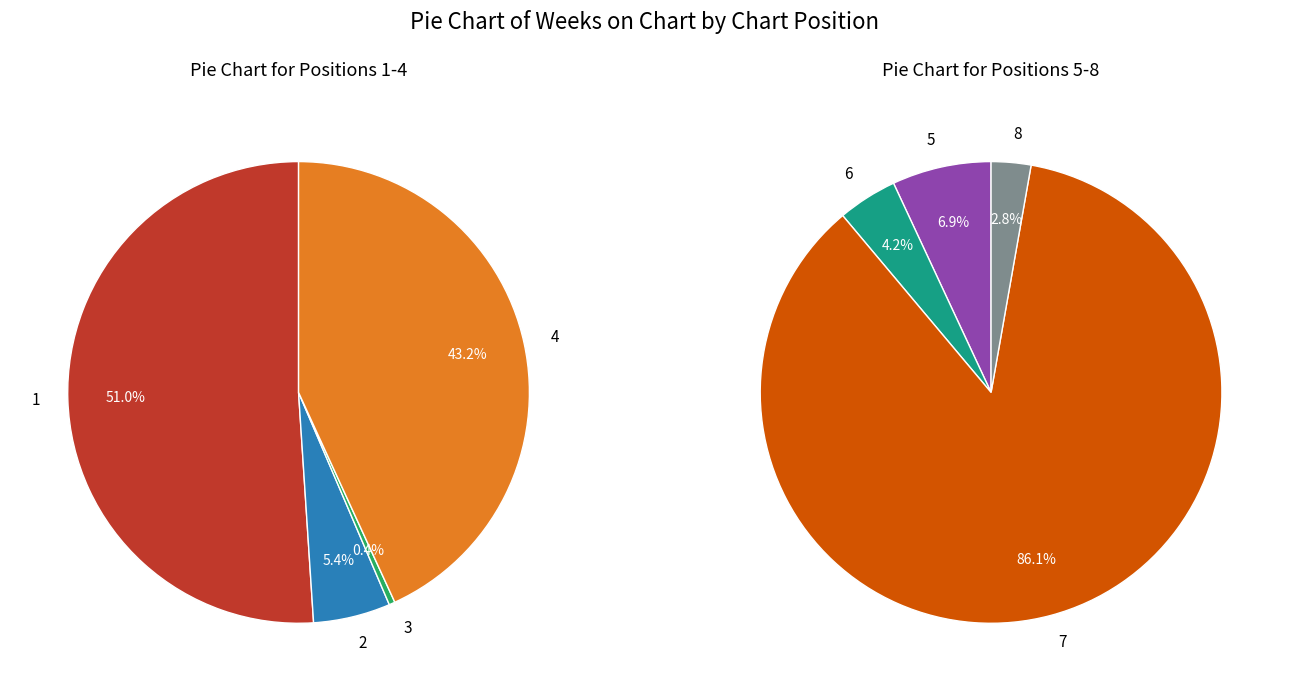

How many slices are in this pie chart?

8